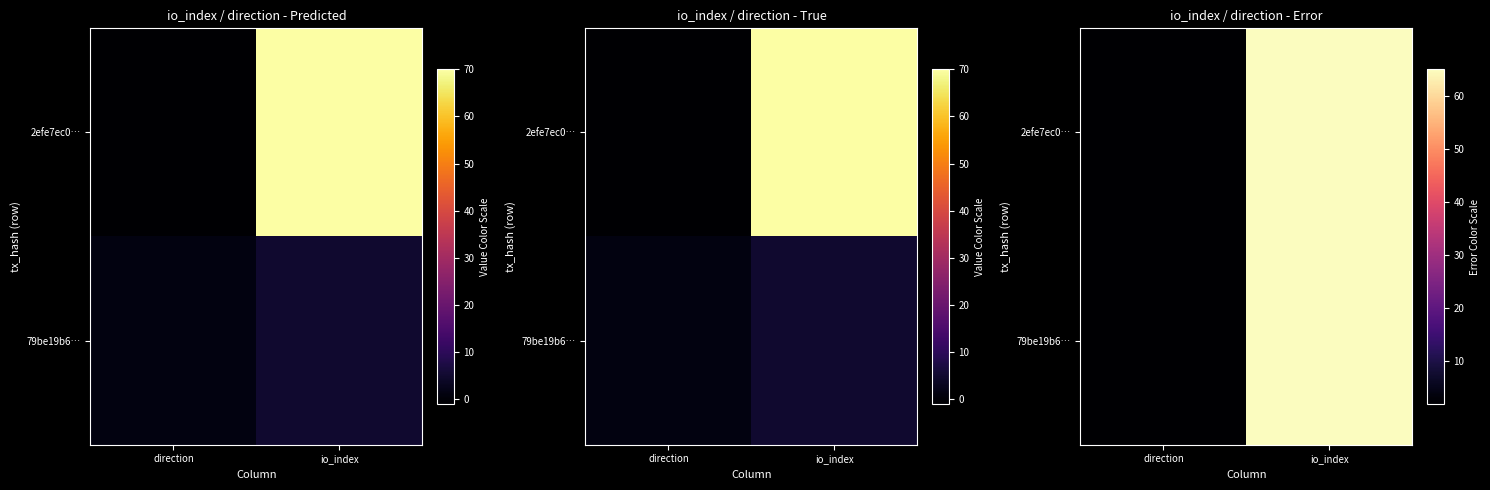

The value of 2efe7ec0… at io_index is 65. True or false?

True